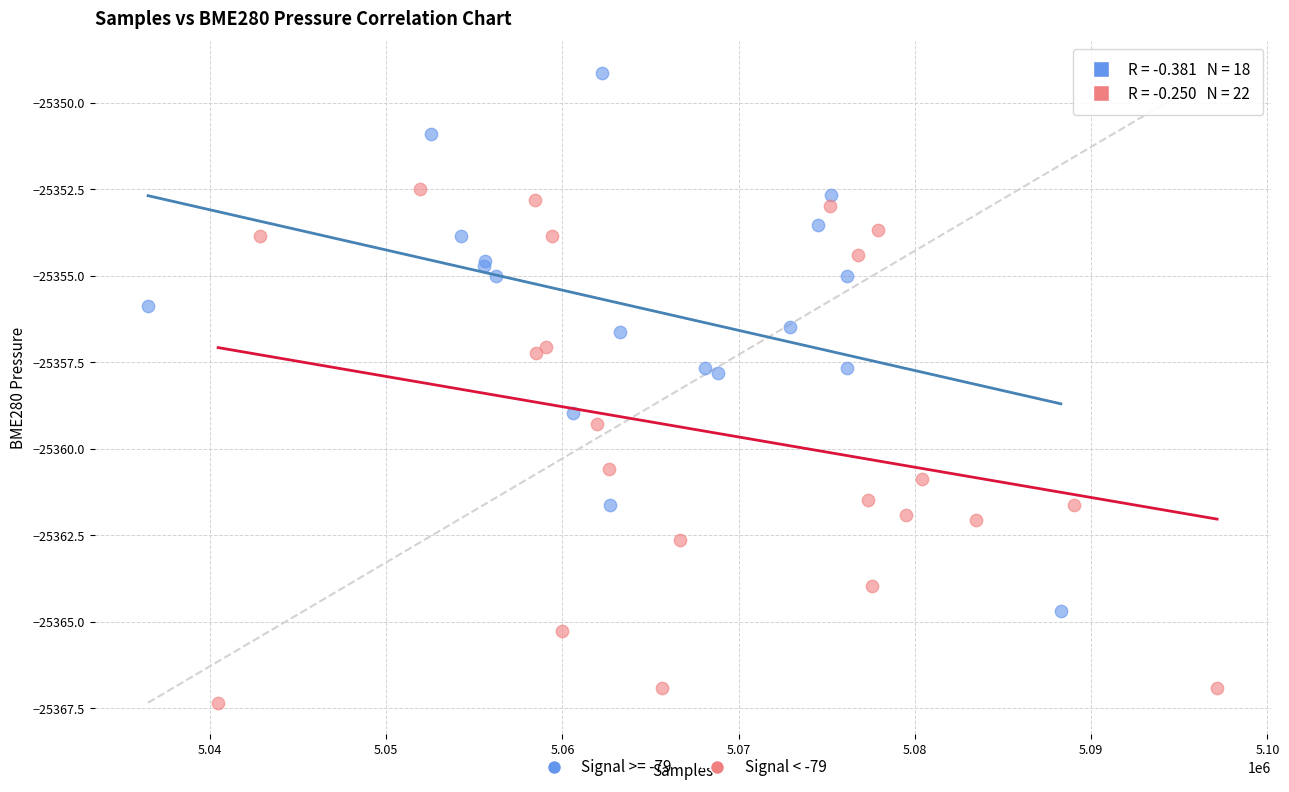

Which series reaches the maximum Y coordinate?

Signal >= -79